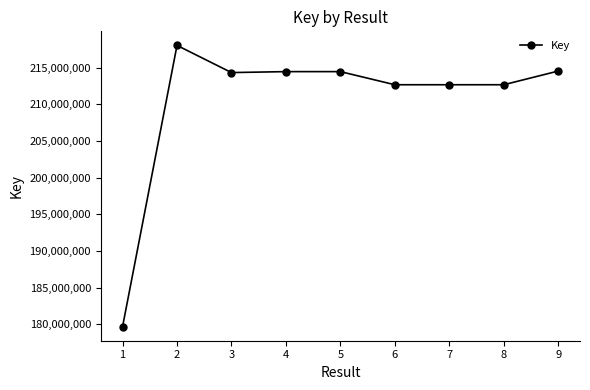

True or false: the data has more than 1 interior local peaks.

True